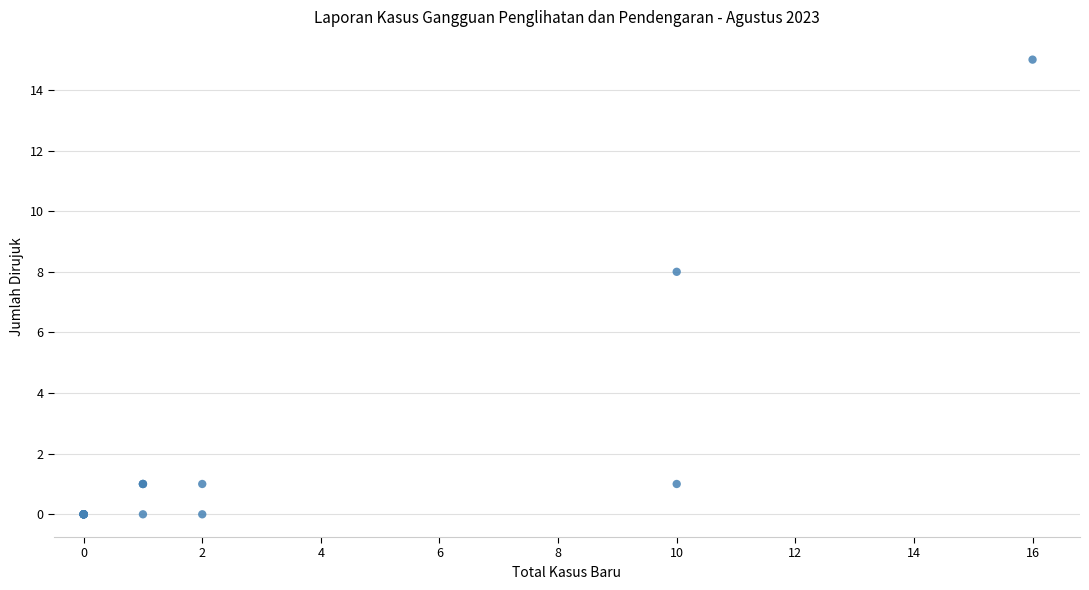

What Y value in the scatter plot is closest to 7?

8